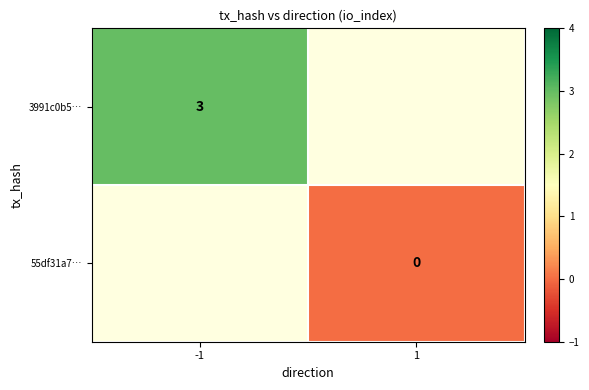

Which series has the widest spread of values?

3991c0b5…